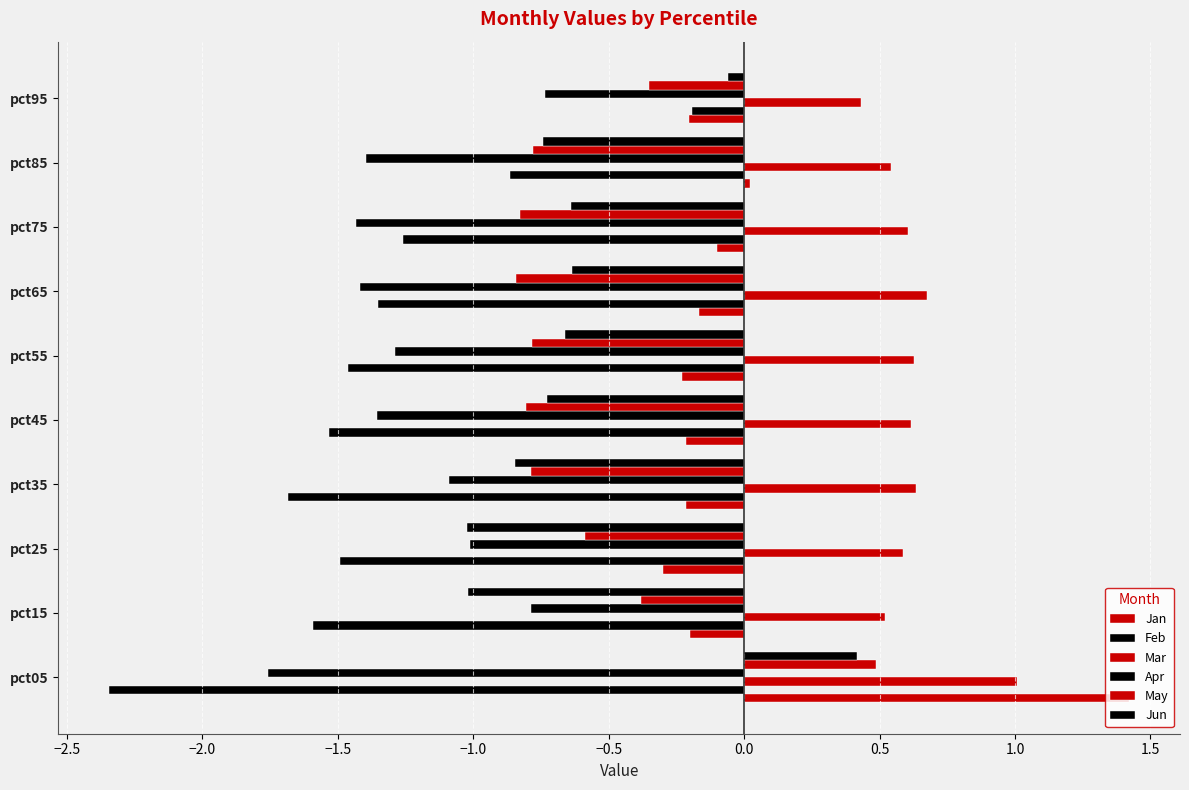

How many distinct data groups are displayed?

6